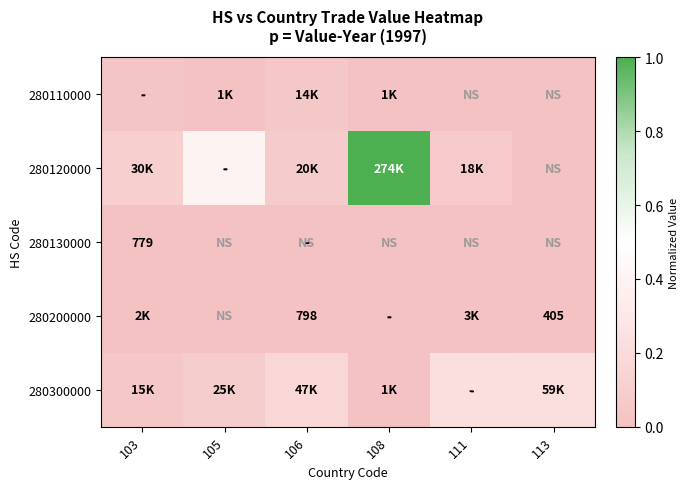

At which category is the sum across all series the highest?

108